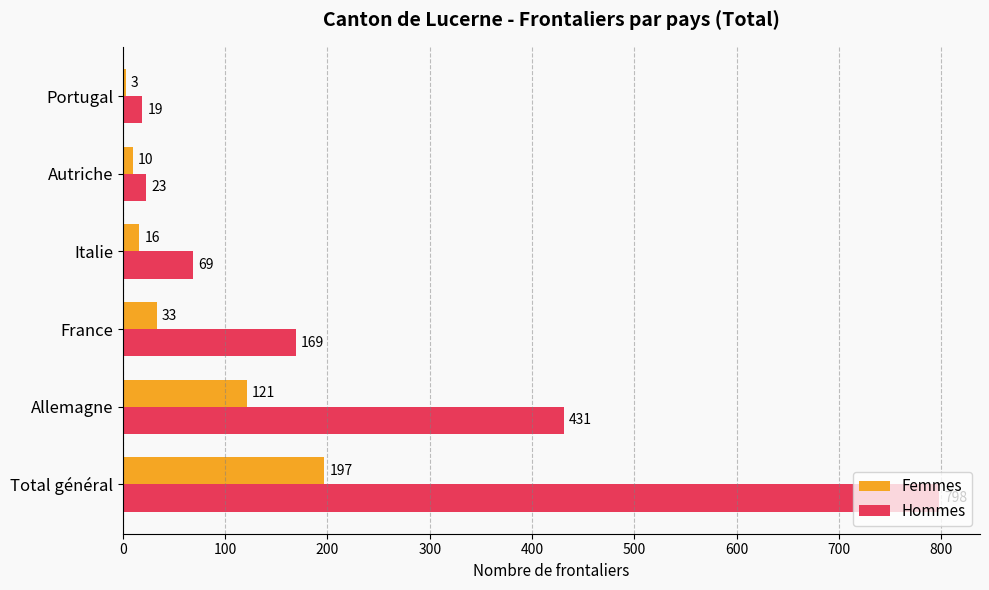

Which series has the largest total across all categories?

Hommes